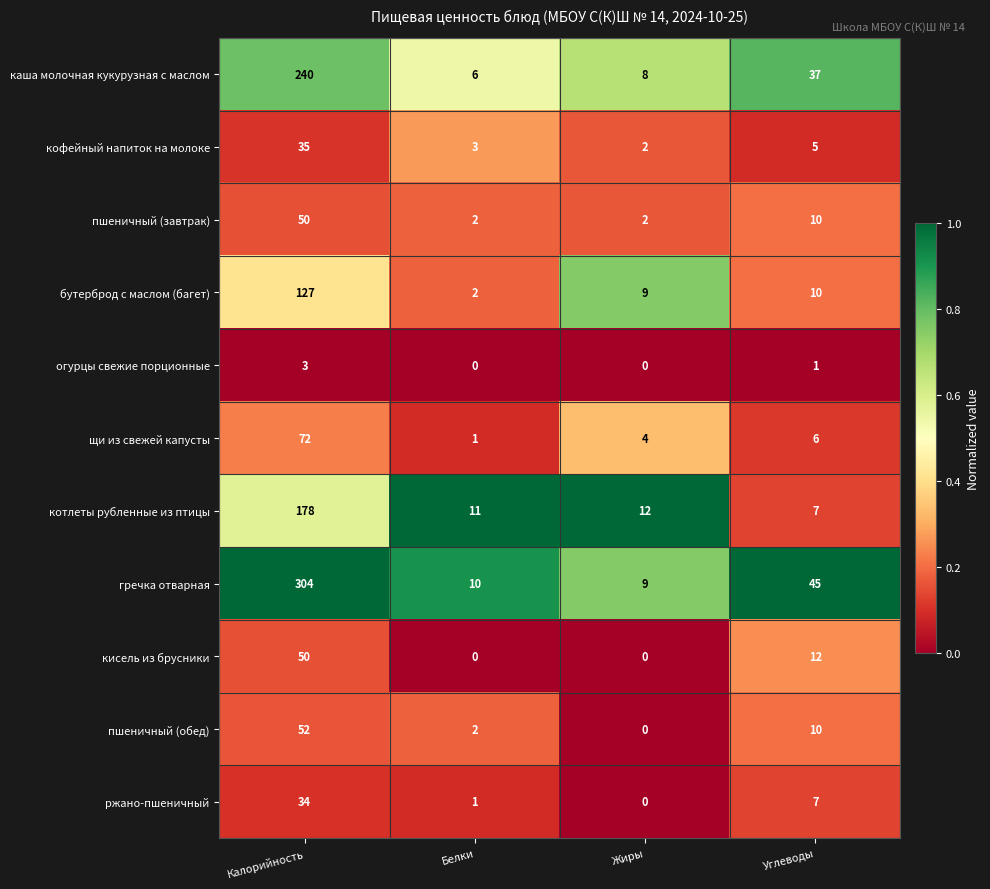

List the labels in order of котлеты рубленные из птицы value, largest first.

Калорийность, Жиры, Белки, Углеводы